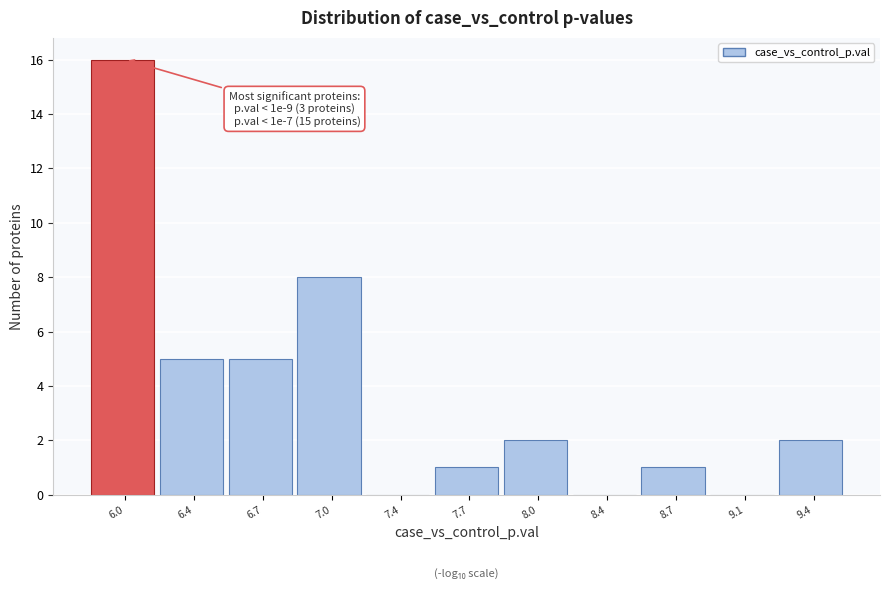

Reading left to right, extract all data points from this chart.

6.0=16	6.4=5	6.7=5	7.0=8	7.4=0	7.7=1	8.0=2	8.4=0	8.7=1	9.1=0	9.4=2